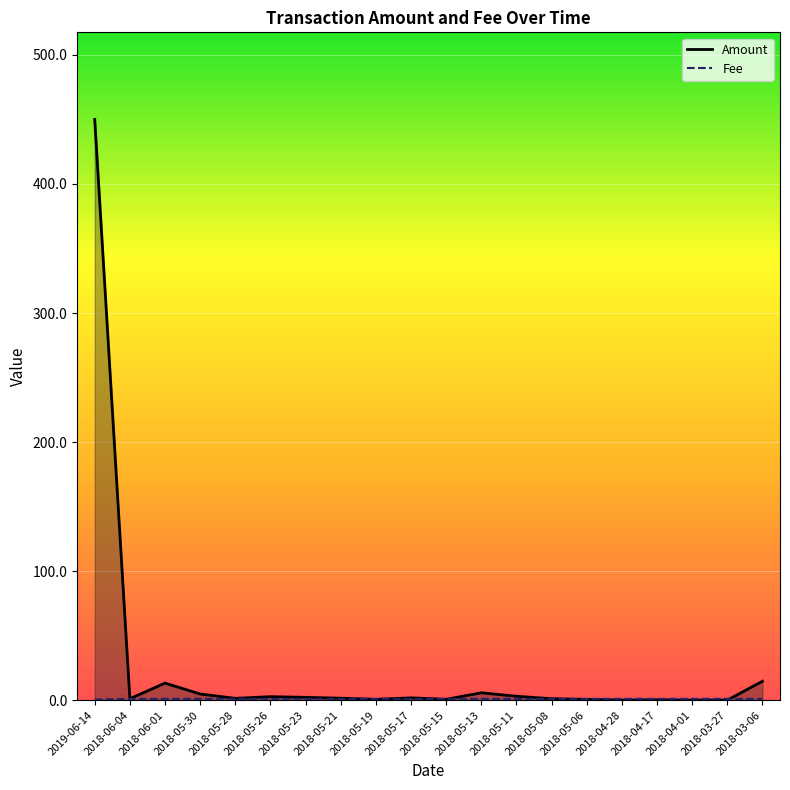

Which series has the largest range (max minus min)?

Amount